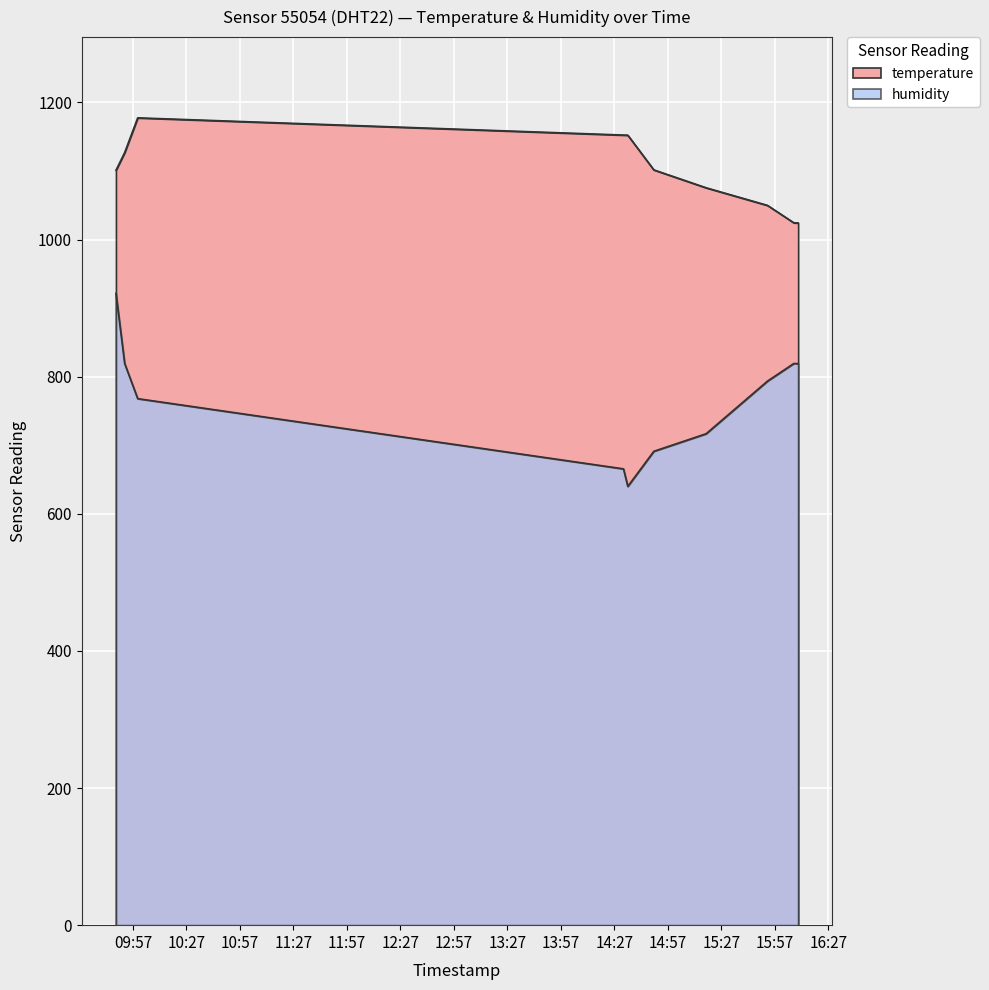

Rank the series at 2022-07-01T09:59:39 from lowest to highest value.

humidity, temperature